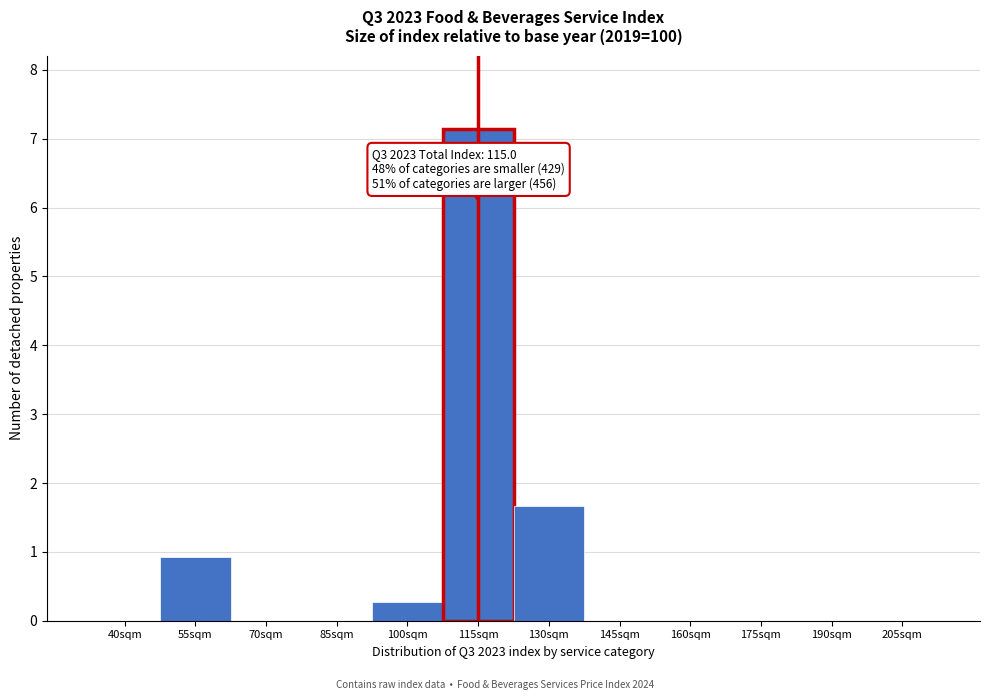

Reading left to right, extract all data points from this chart.

40sqm=0.0	55sqm=0.9	70sqm=0.0	85sqm=0.0	100sqm=0.3	115sqm=7.1	130sqm=1.7	145sqm=0.0	160sqm=0.0	175sqm=0.0	190sqm=0.0	205sqm=0.0